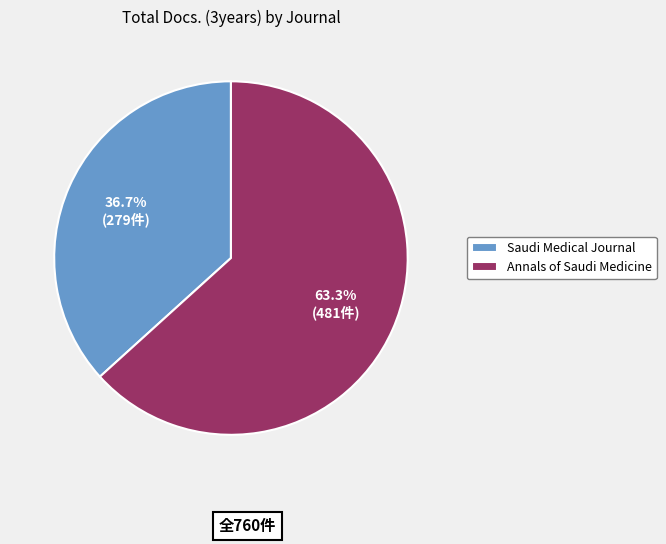

To the nearest percent, what portion does Saudi Medical Journal represent?

37%